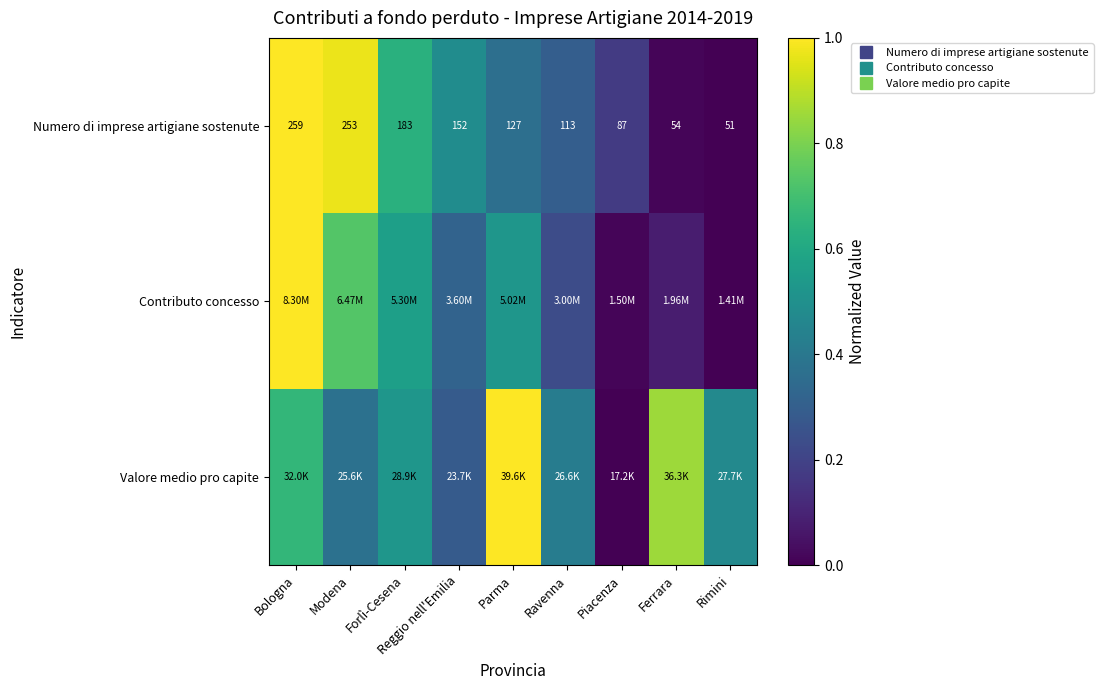

What is the difference between the highest and lowest values at Modena?

0.6